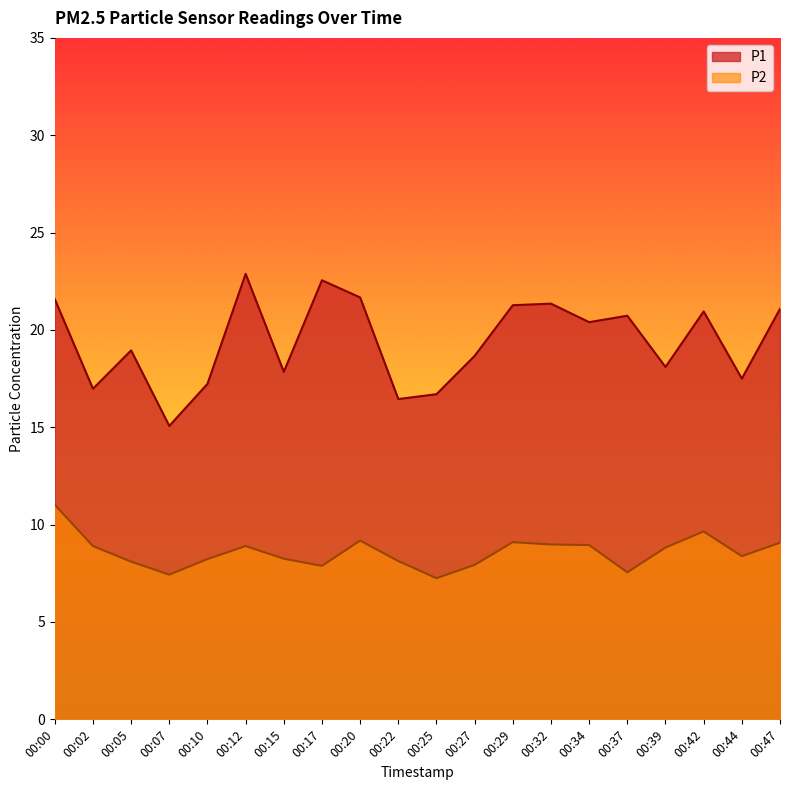

Between 00:10 and 00:27, which is larger?

00:27